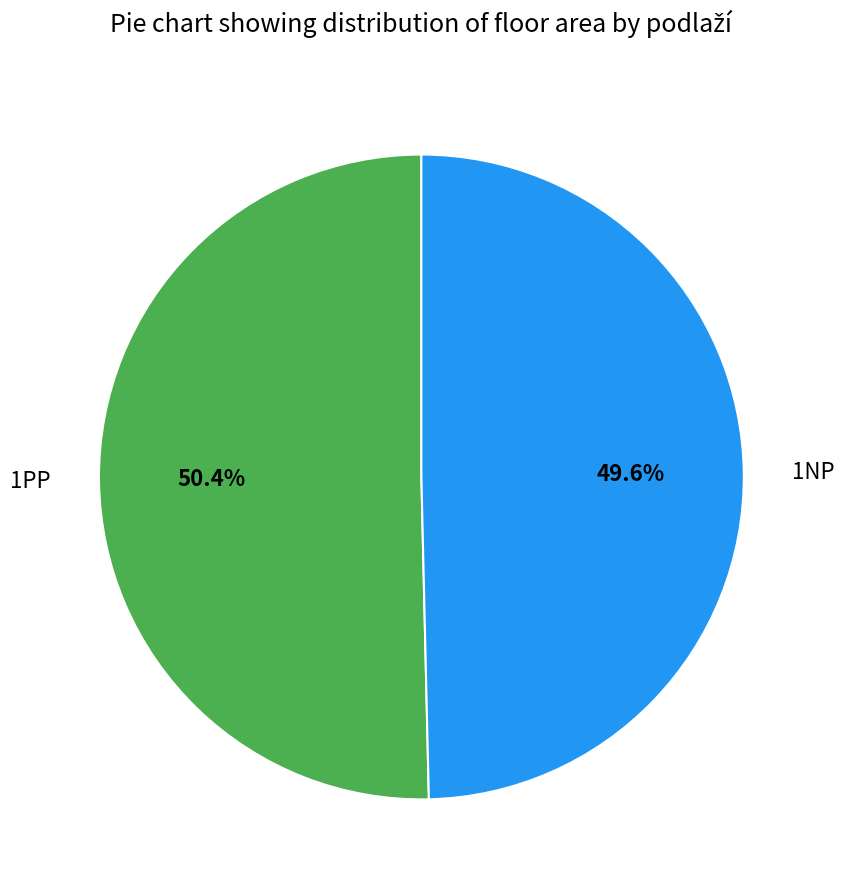

To the nearest percent, what percentage of the pie is 1NP?

50%